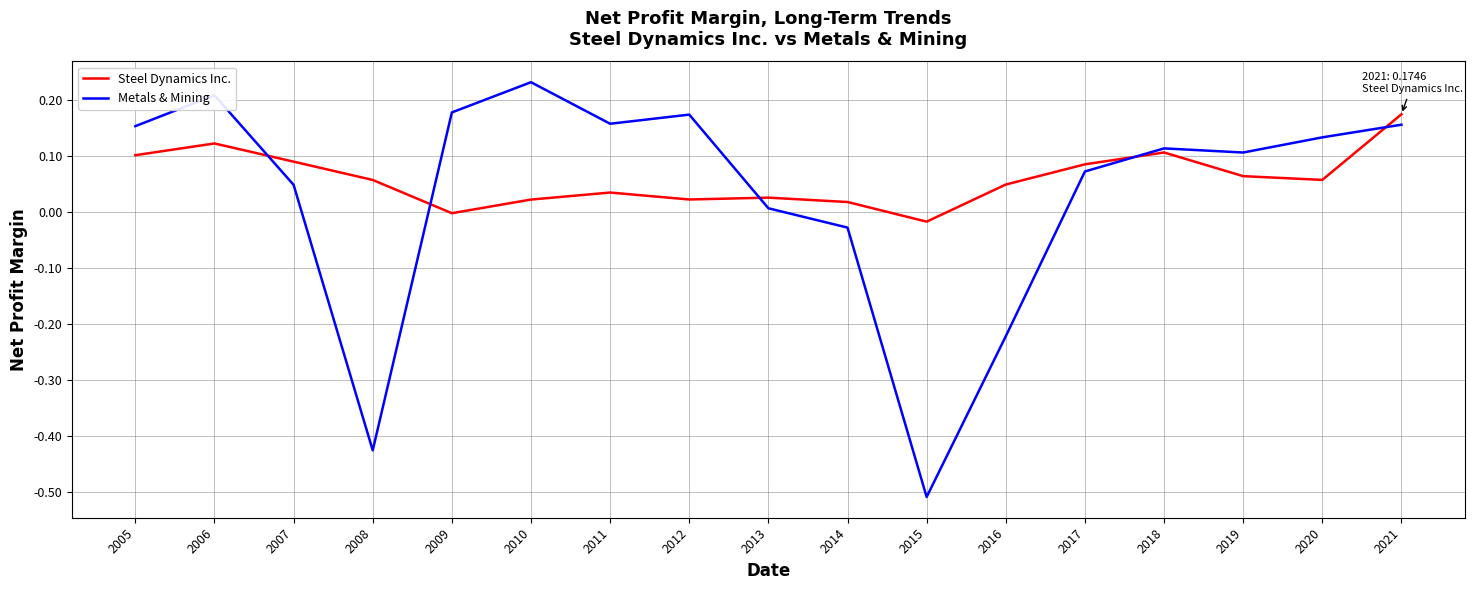

Which category has the highest value in the Metals & Mining series?

2010